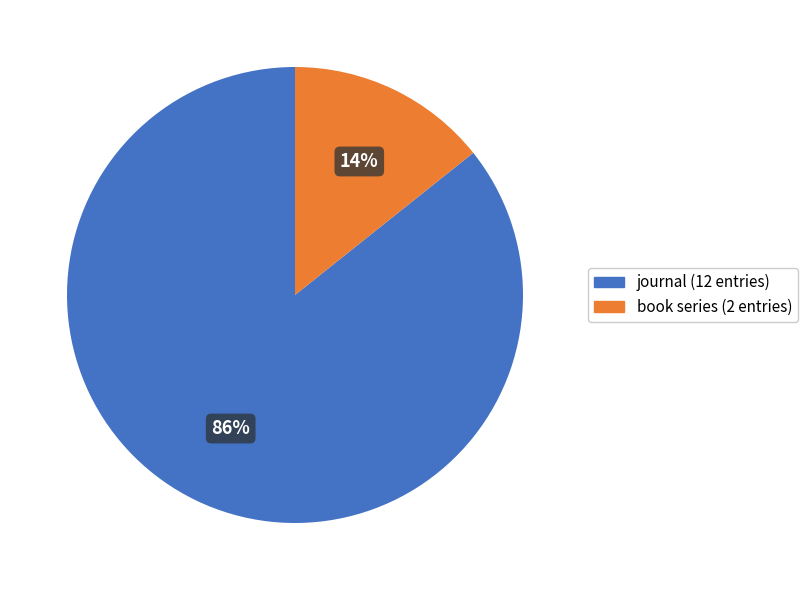

What percentage is the journal slice, to the nearest percent?

86%